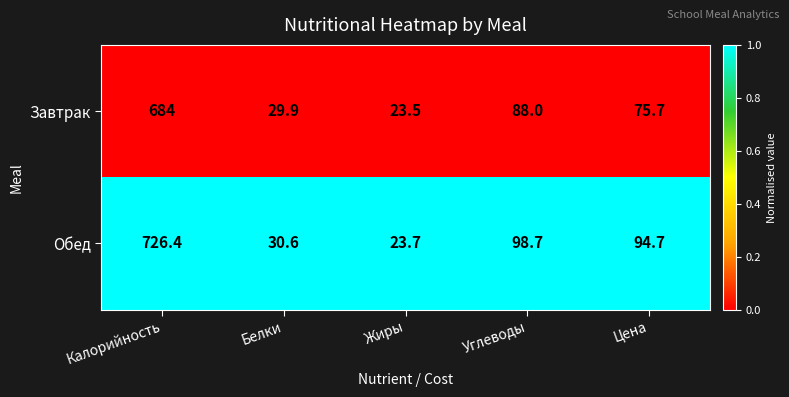

Reading left to right, extract all data points from this chart.

Завтрак: 684.0	29.9	23.5	88.0	75.7
Обед: 726.4	30.6	23.7	98.7	94.7